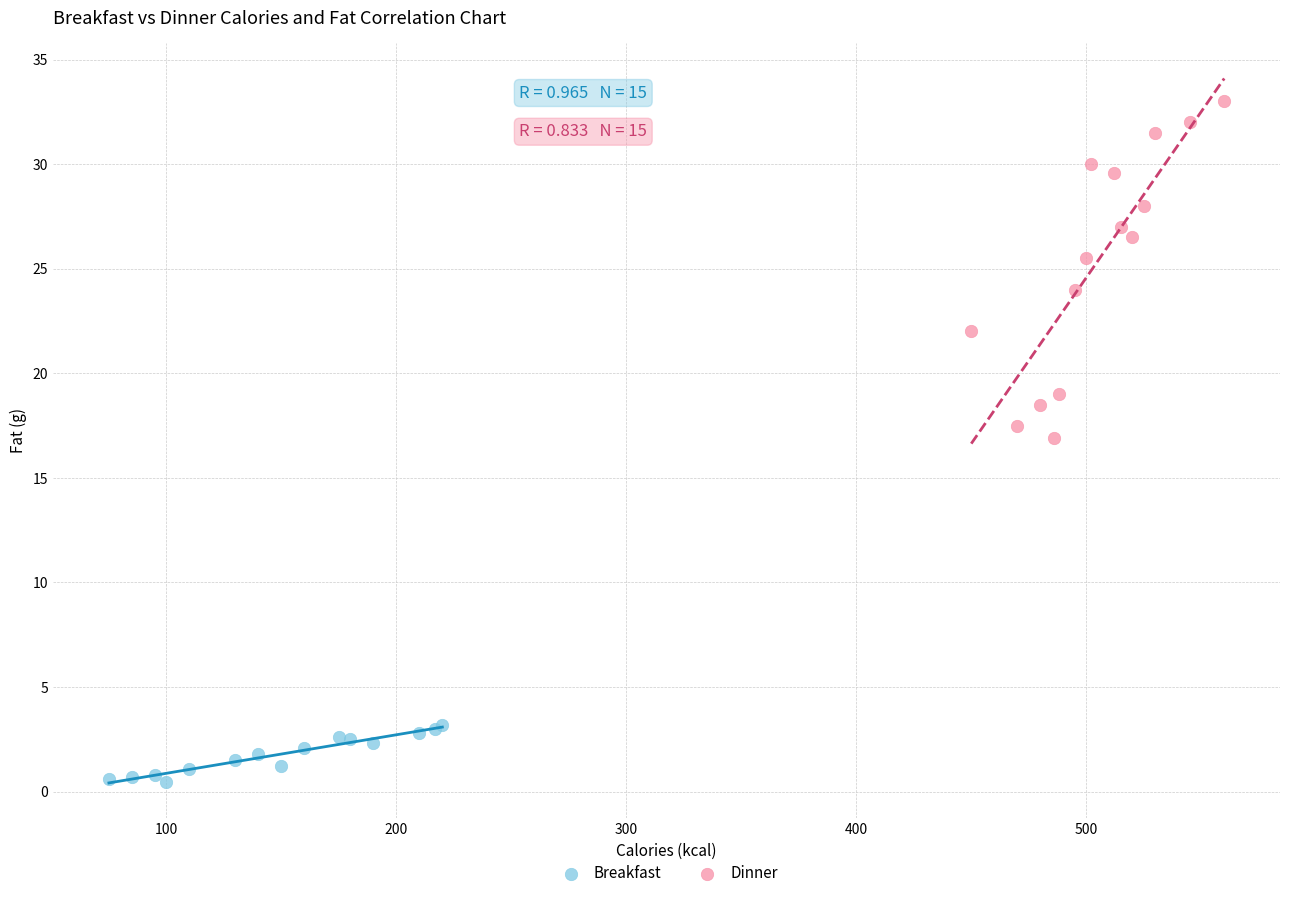

Which series contains the lowest Y value?

Breakfast